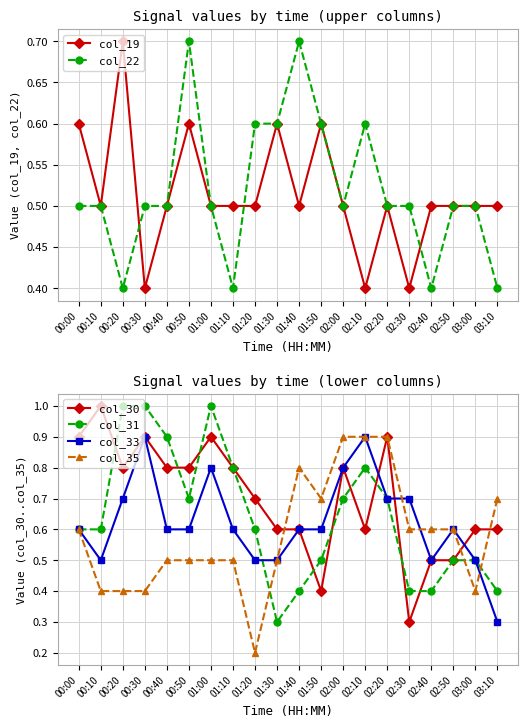

How many intersections are there between col_22 and col_30?

3